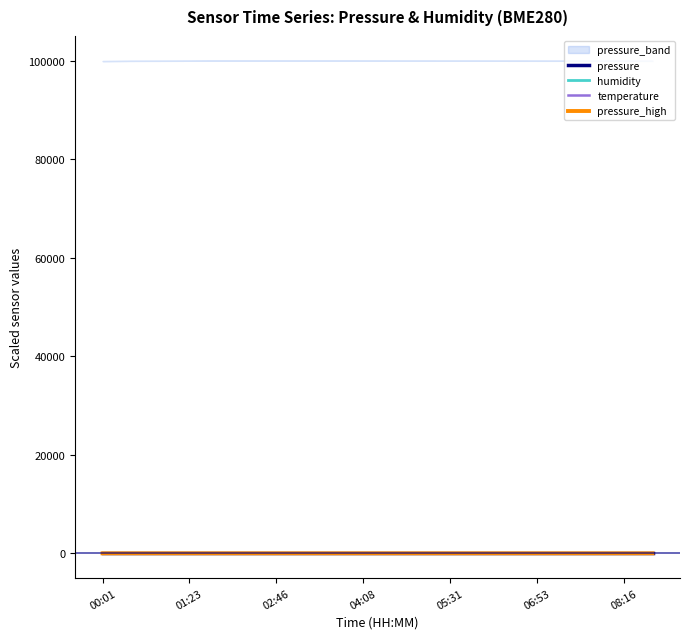

What is the sum of all pressure values?

0.2